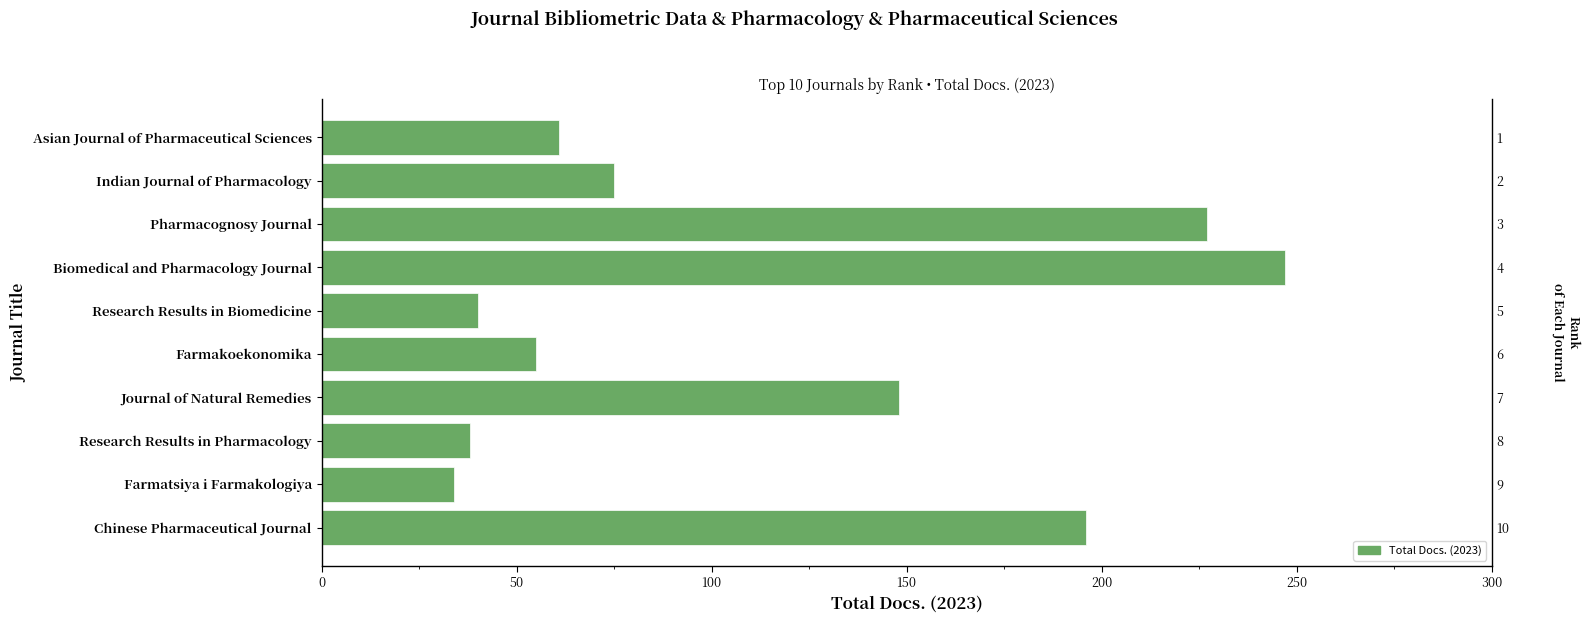

What is the value of the 2nd bar from the left?

75